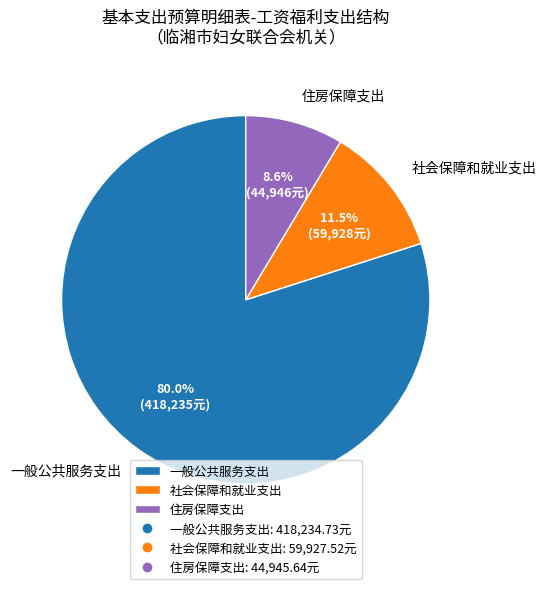

To the nearest percent, what percentage of the pie is 住房保障支出?

9%